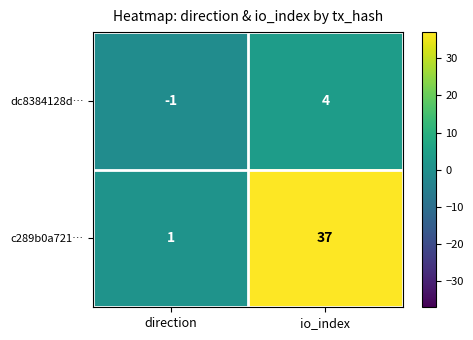

Rank the series by their maximum value, from lowest to highest.

dc8384128d…, c289b0a721…